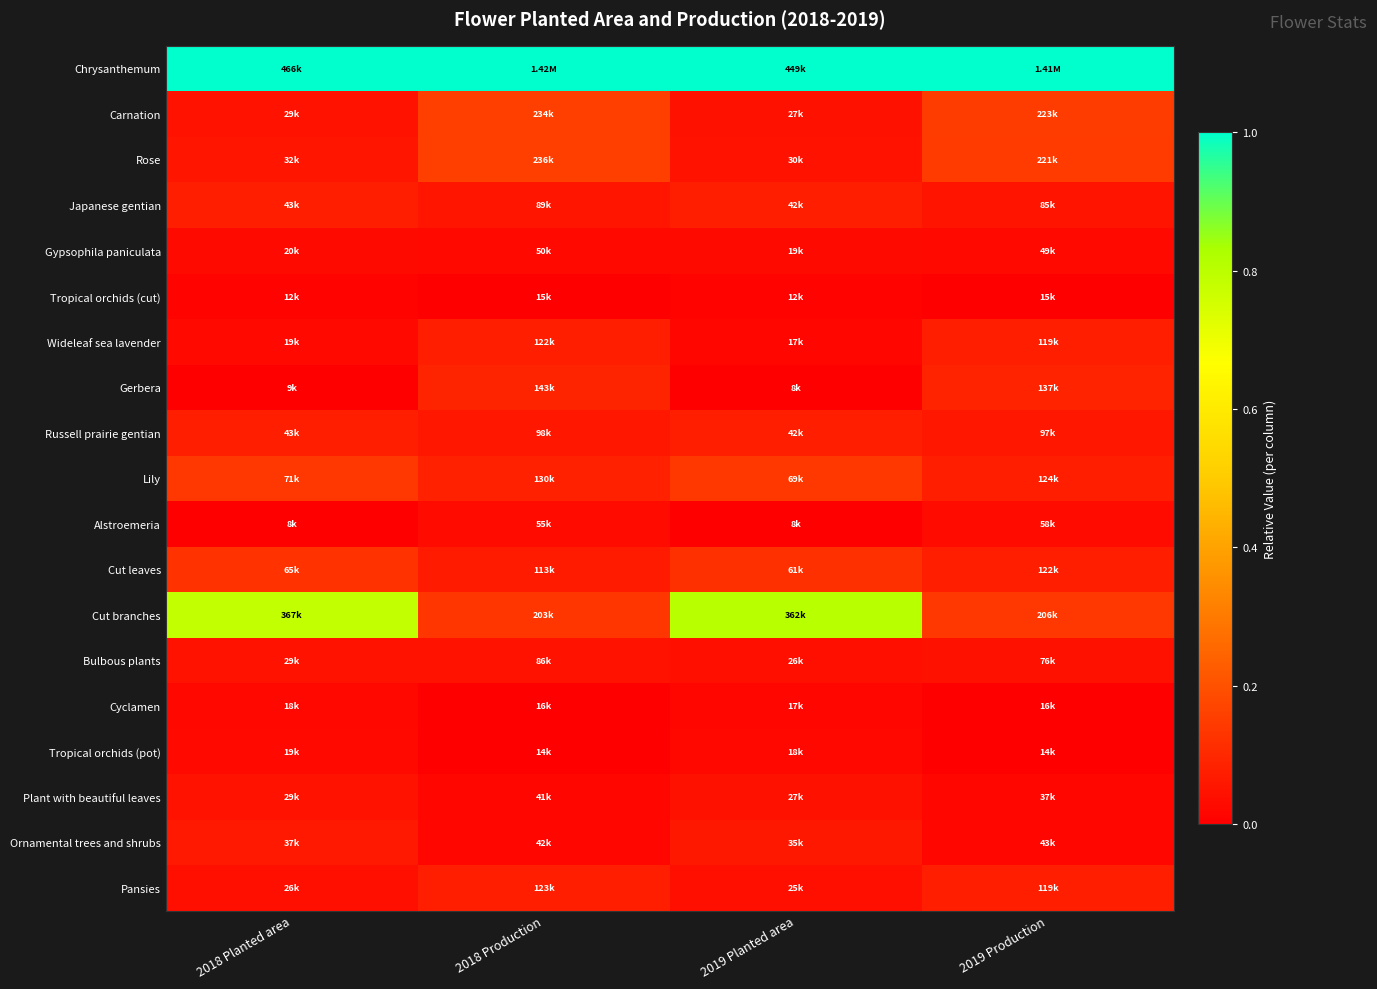

Which series has the largest total across all categories?

Chrysanthemum